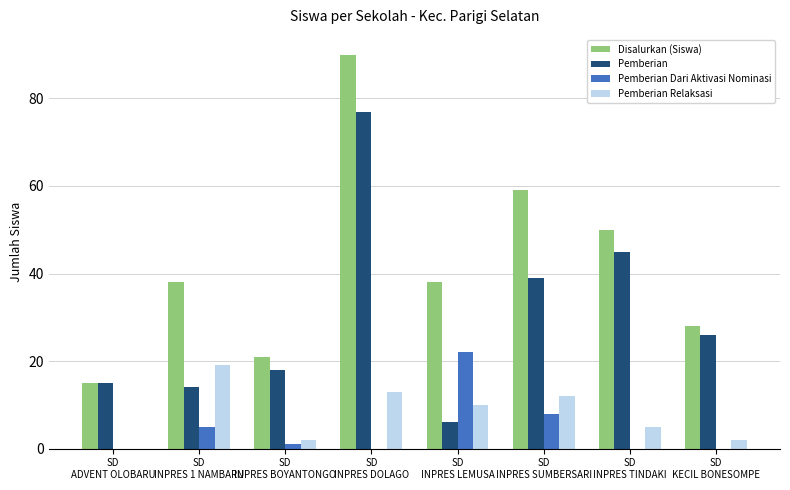

What is the maximum value shown in the chart?

90